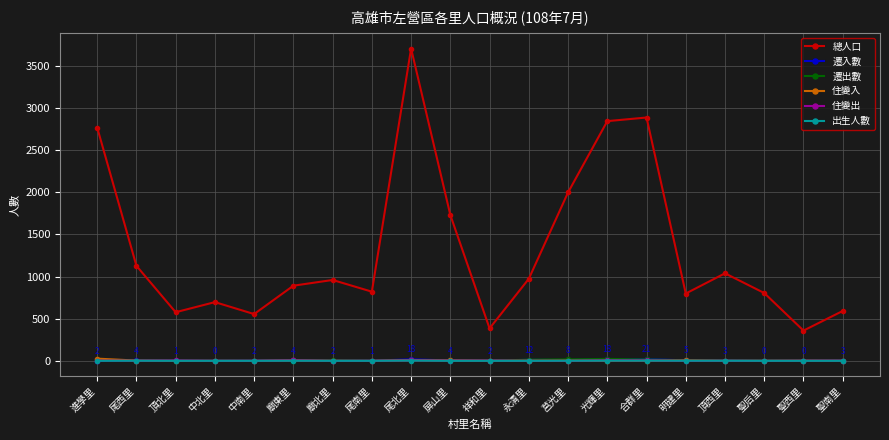

What are all the series names shown in the legend?

總人口, 遷入數, 遷出數, 住變入, 住變出, 出生人數